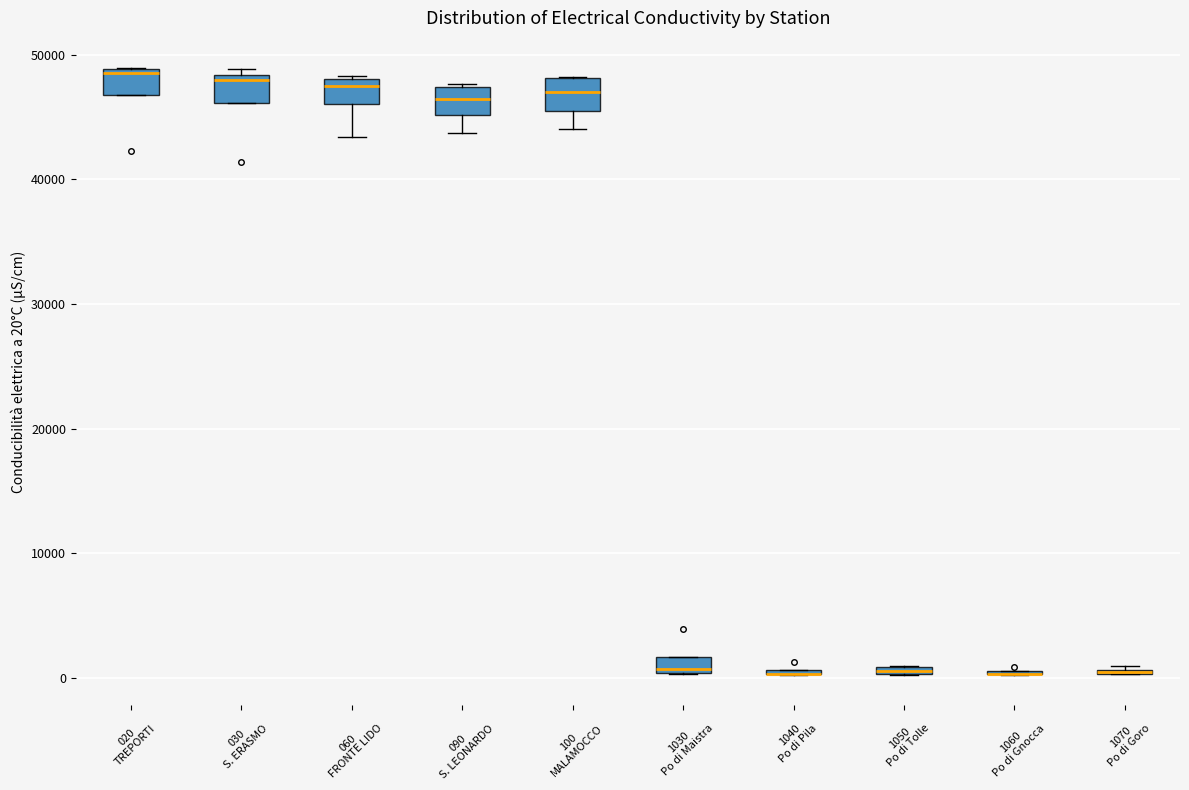

Where is the upper edge of the box for 030 S. ERASMO on the y-axis? The values are not printed on the chart, so give them approximately, as read against the axis.

48000